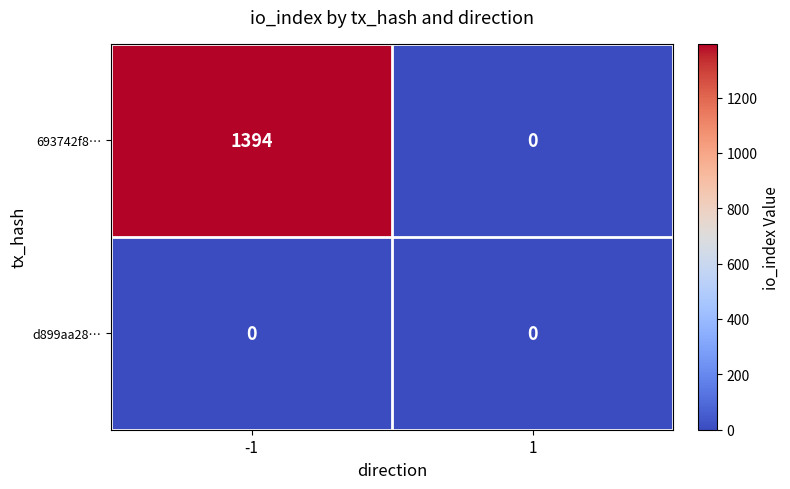

Rank the series by their maximum value, from lowest to highest.

d899aa28…, 693742f8…